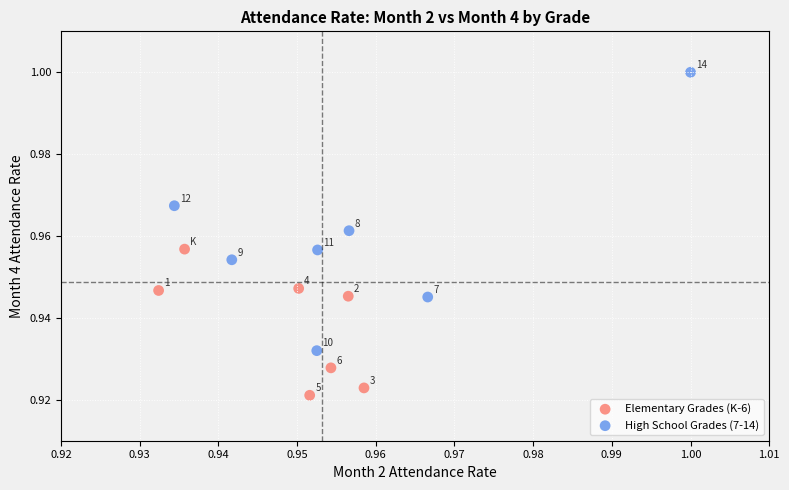

Which series has the widest spread of Y values?

High School Grades (7-14)